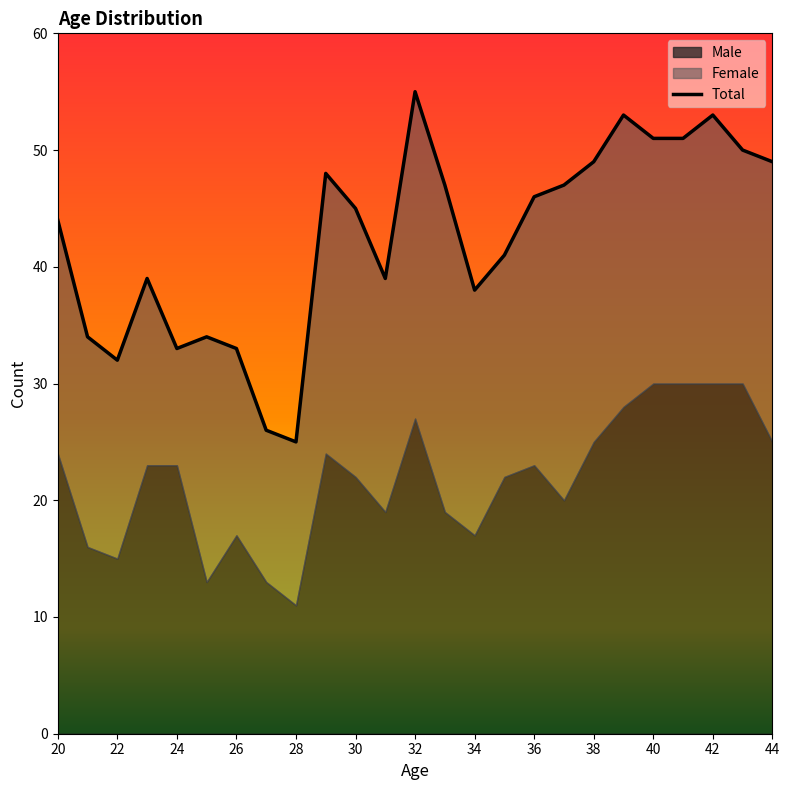

What is the value of the Male point at the 21st from the left?

30